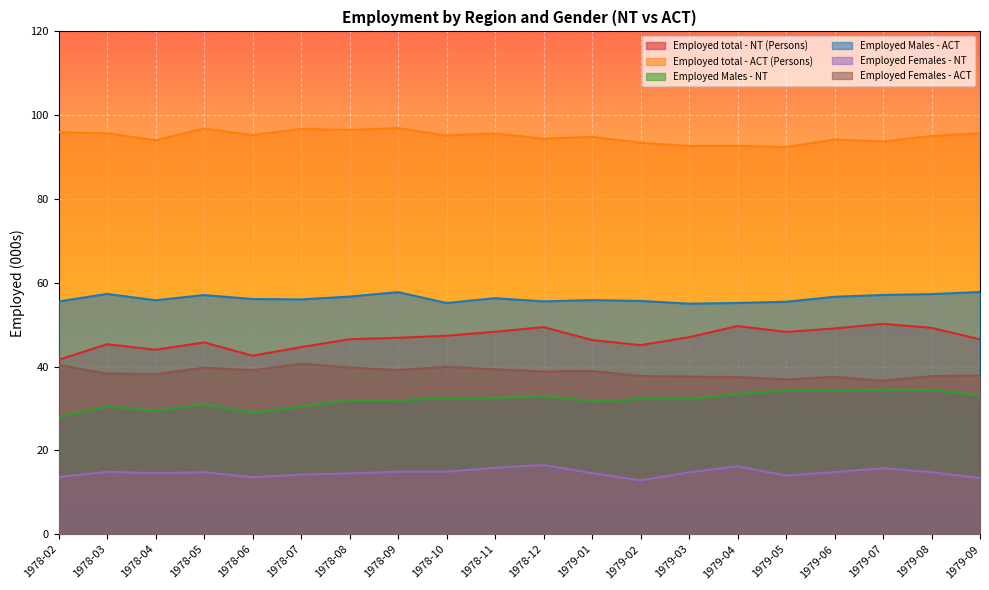

The Employed Males - ACT series shows 56.7 at 1978-08. True or false?

True